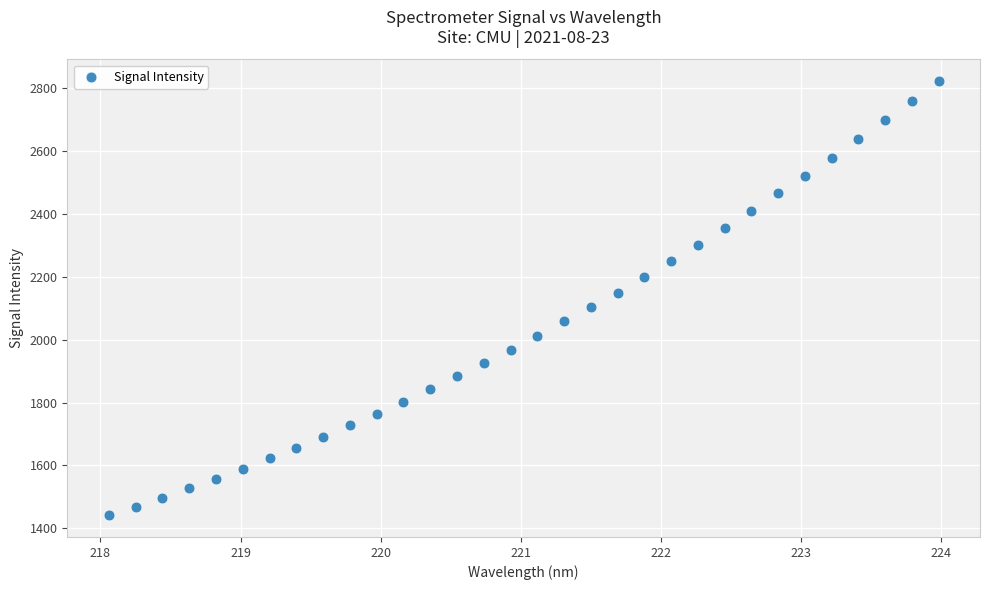

What is the range of Y values (max minus min)?

1381.8